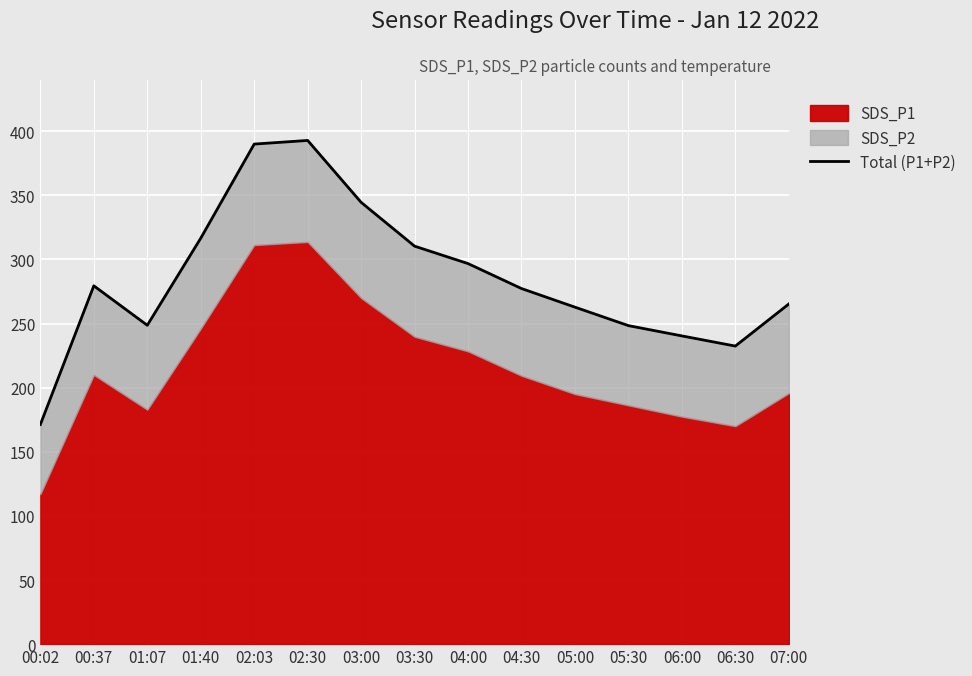

What is the change in value from 04:00 to 06:30?

-64.3